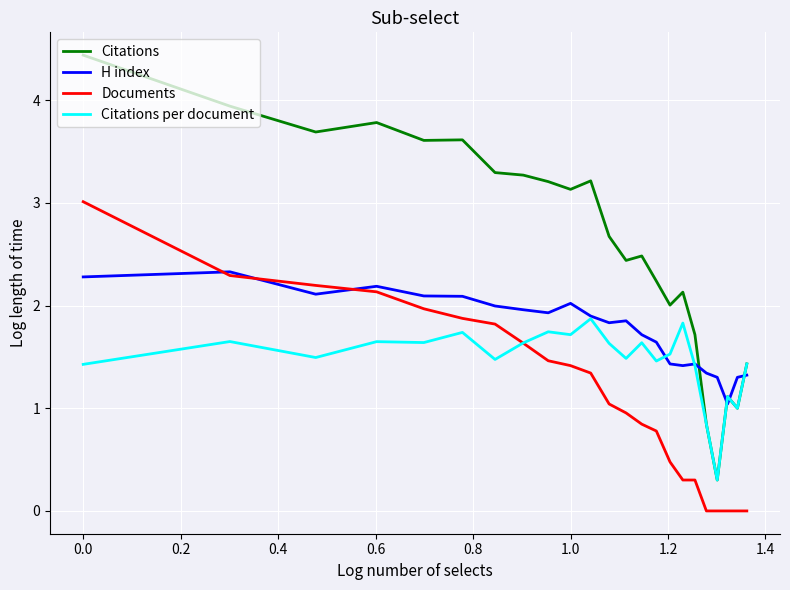

True or false: Citations has more than 2 interior local peaks.

True